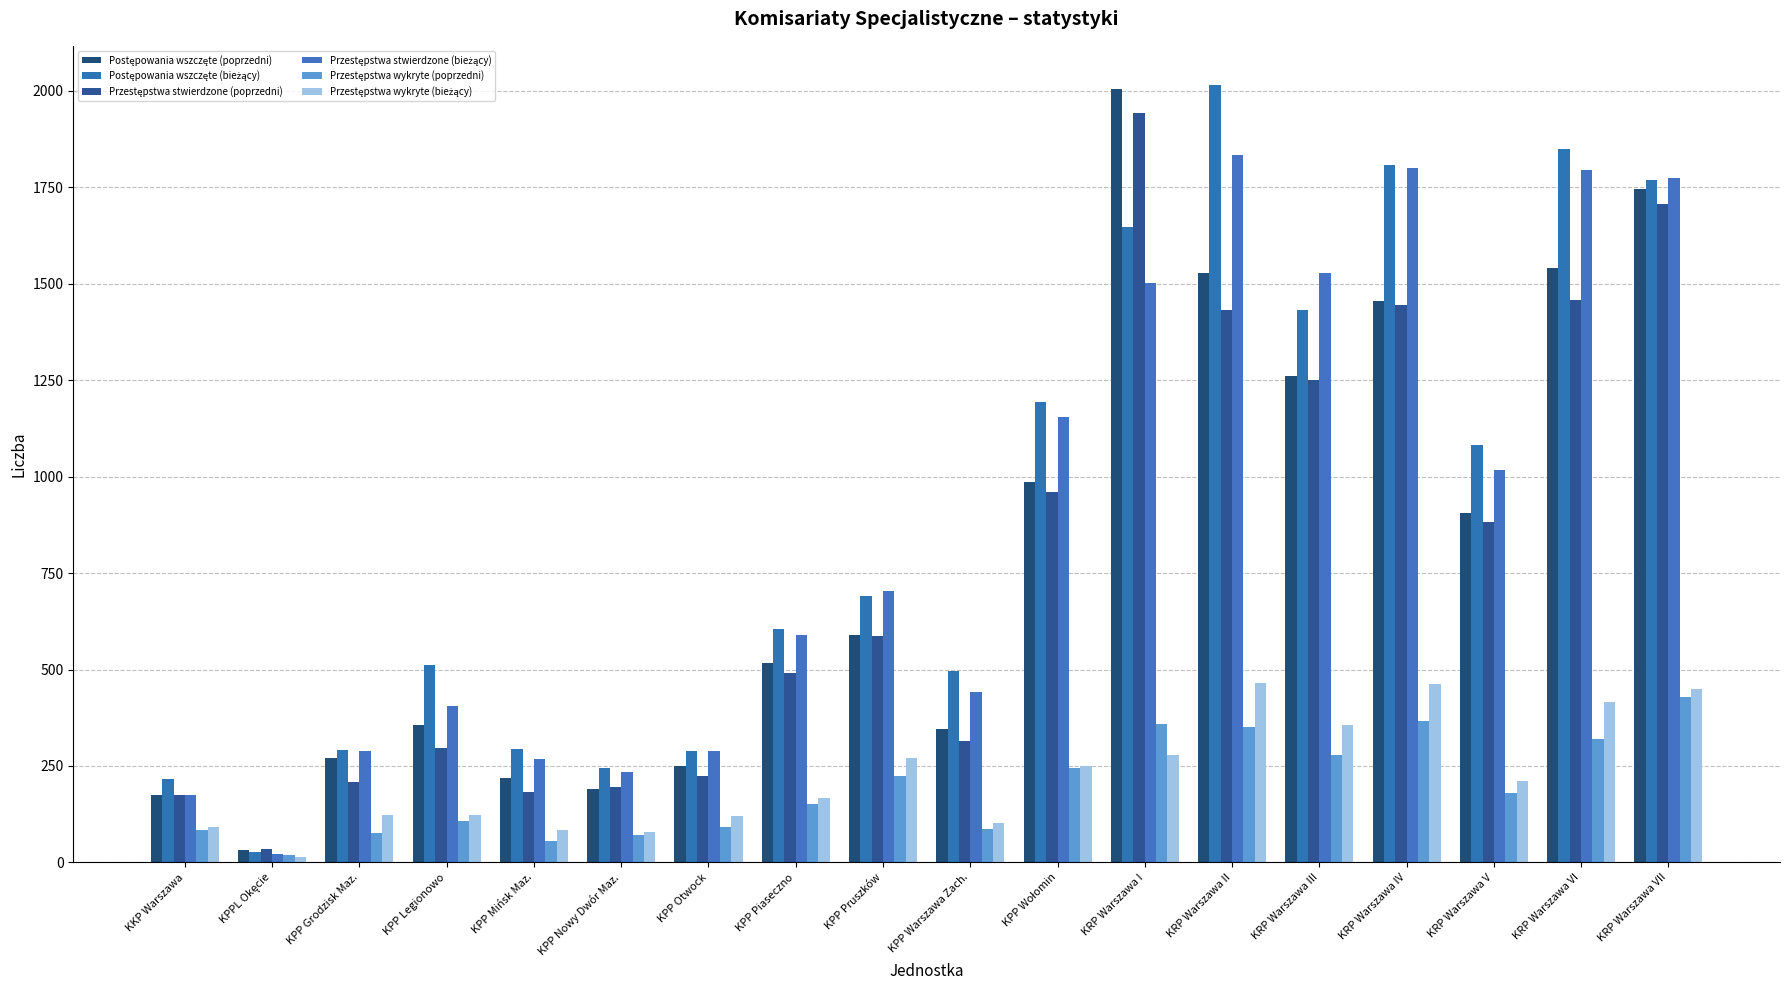

Which series has the largest range (max minus min)?

Postępowania wszczęte (bieżący)